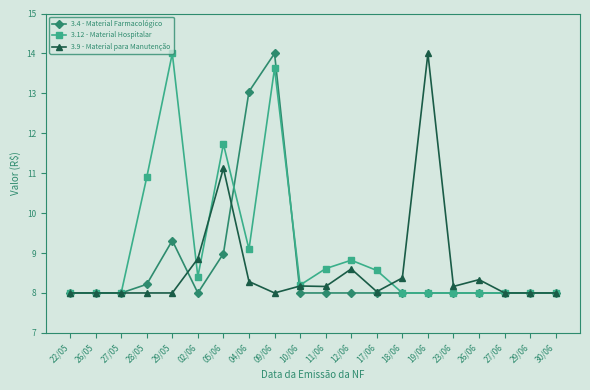

True or false: 3.4 - Material Farmacológico has a value of 8.0 at 10/06.

True